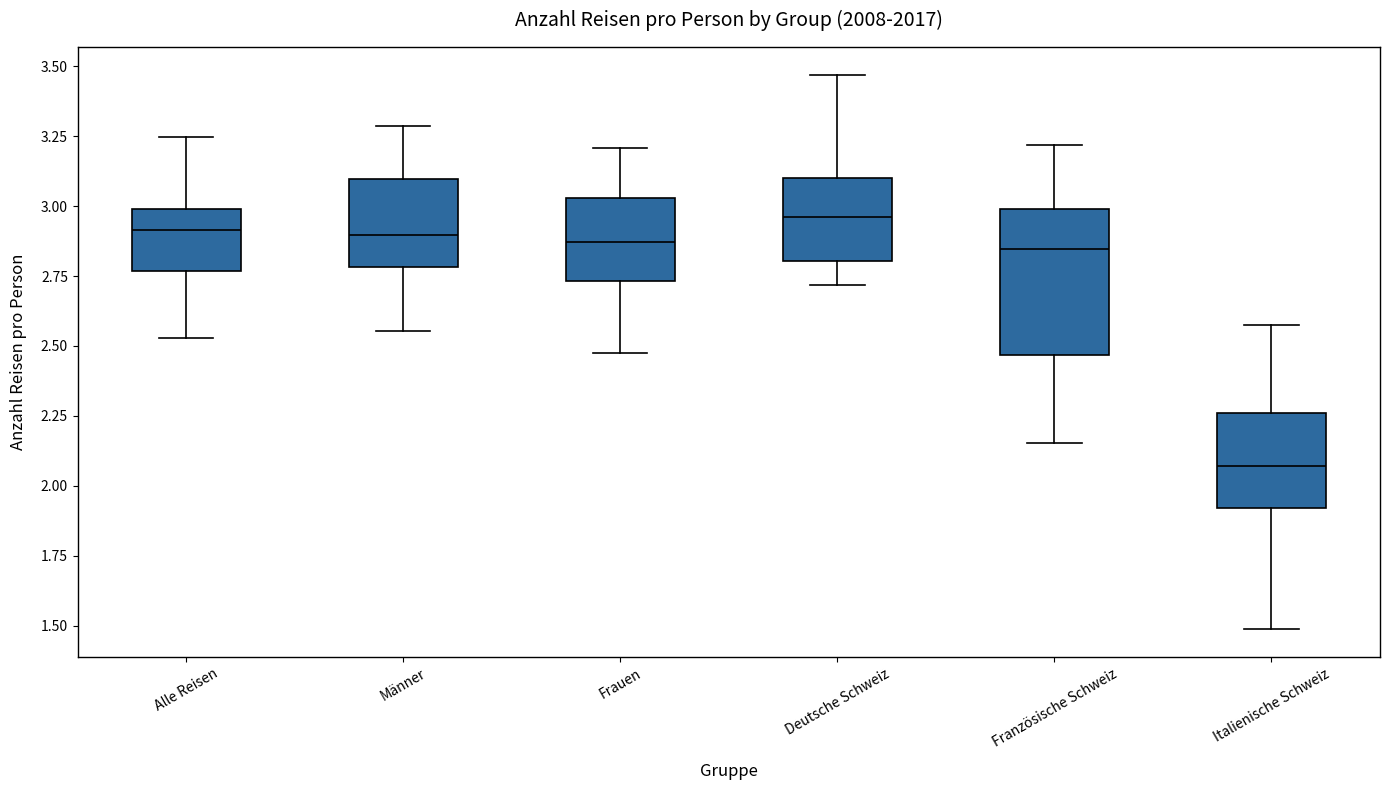

Where does the median line of the box for Männer sit on the y-axis? The values are not printed on the chart, so give them approximately, as read against the axis.

2.90